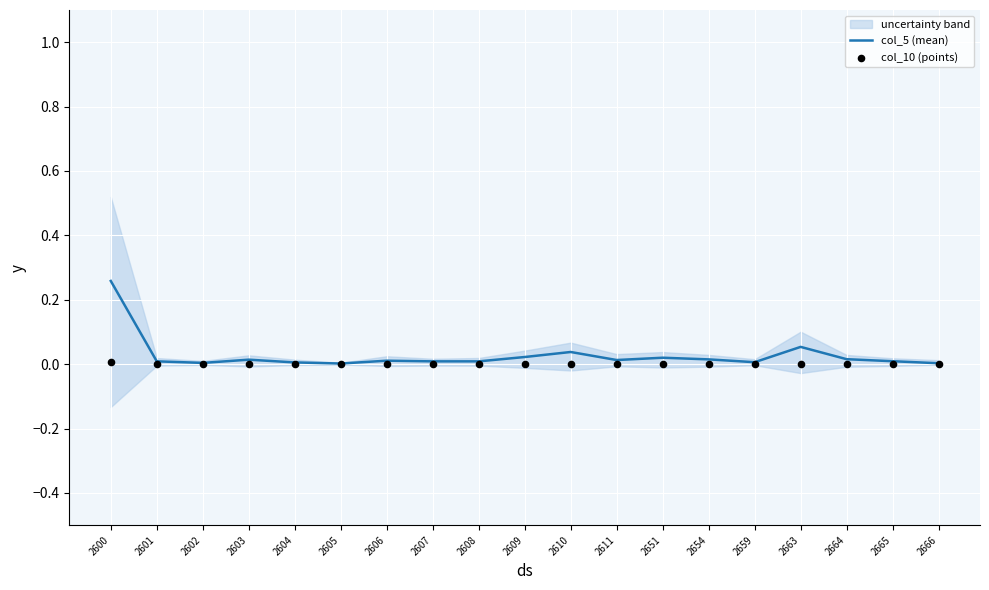

Which series reaches the maximum Y coordinate?

col_5 (mean)